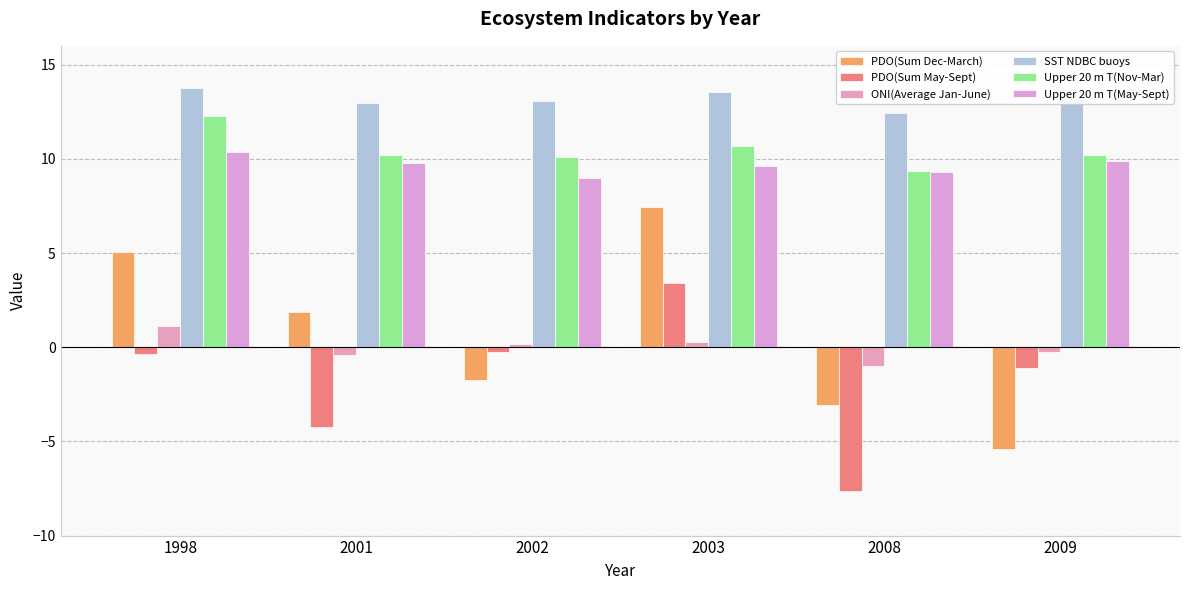

Which series has the largest total across all categories?

SST NDBC buoys